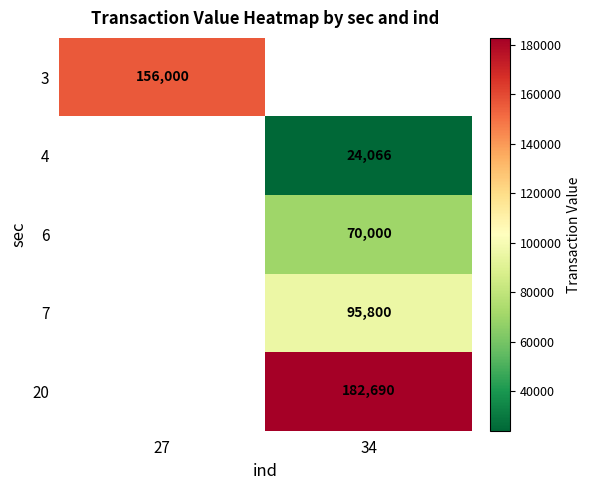

The value of 3 at 27 is 107987. True or false?

False